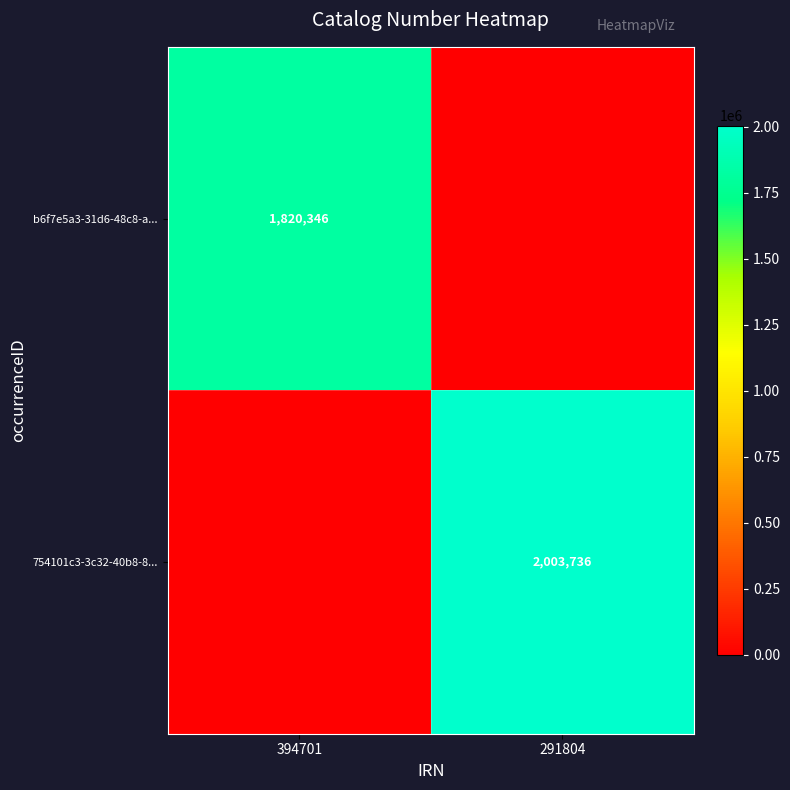

How many series are shown in this chart?

2